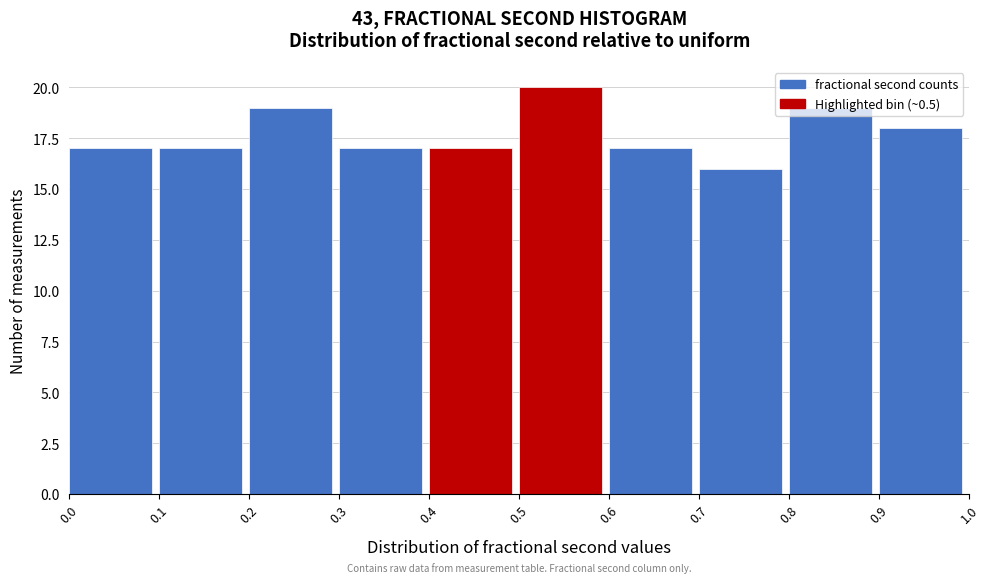

Reading left to right, transcribe this chart: for each bar, give the range it covers on the x-axis and its height. The values are not printed on the chart, so give them approximately, as read against the axis.

0.0 to 0.1: 17
0.1 to 0.2: 17
0.2 to 0.3: 19
0.3 to 0.4: 17
0.4 to 0.5: 17
0.5 to 0.6: 20
0.6 to 0.7: 17
0.7 to 0.8: 16
0.8 to 0.9: 19
0.9 to 1.0: 18